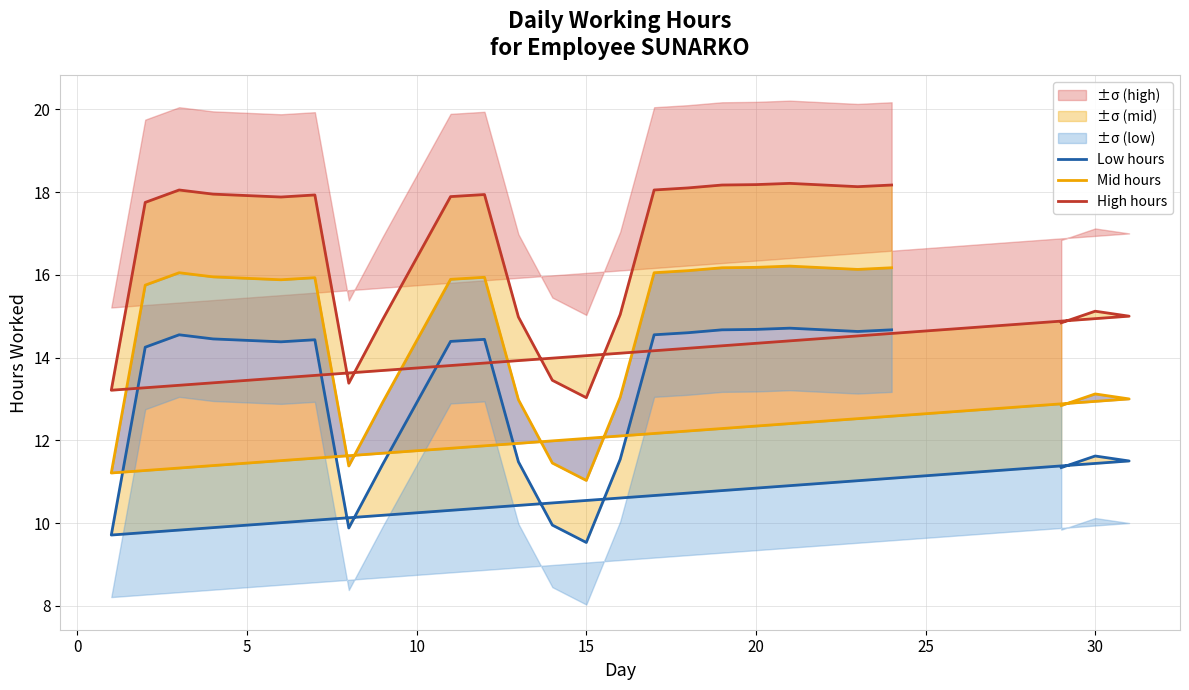

Which category has the lowest value across all series?

15